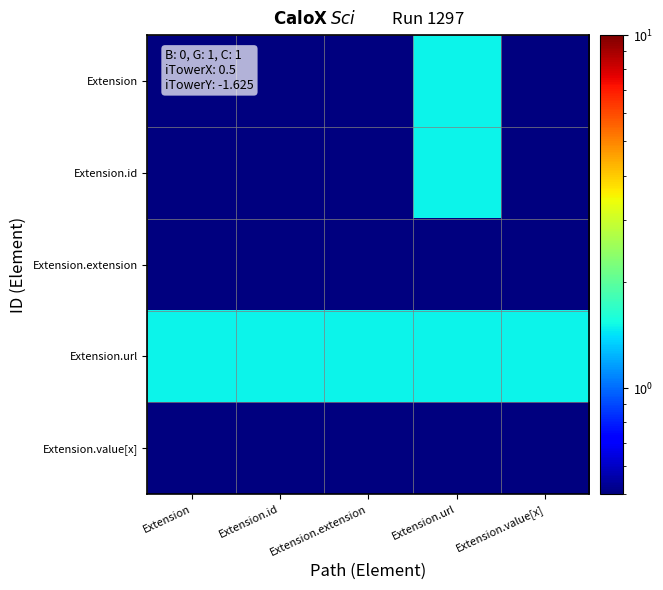

What is the minimum value shown in the chart?

0.5